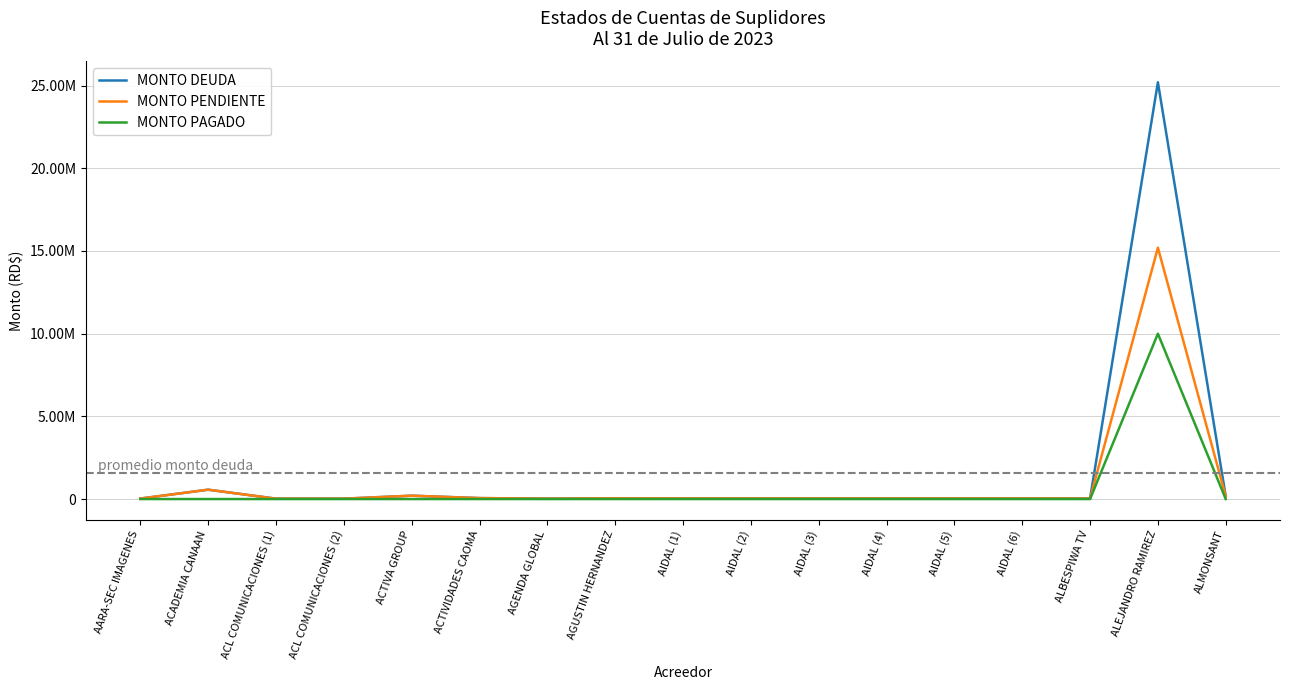

At which category does the chart reach its peak across all series?

ALEJANDRO RAMIREZ